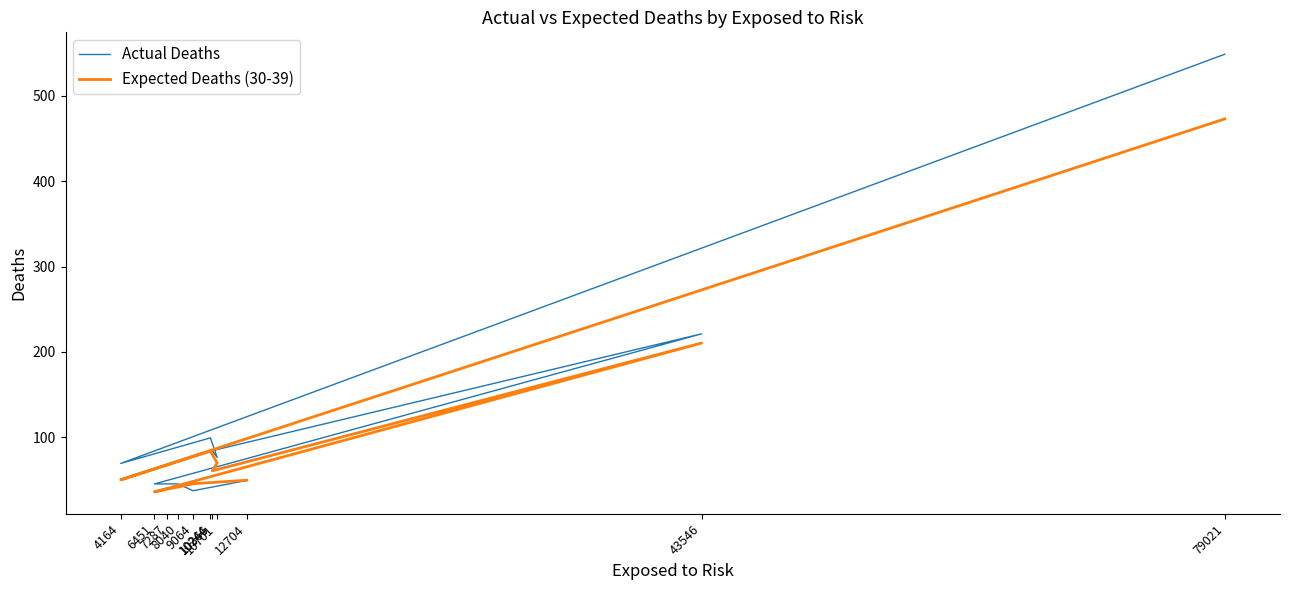

How many categories are shown in the chart?

11